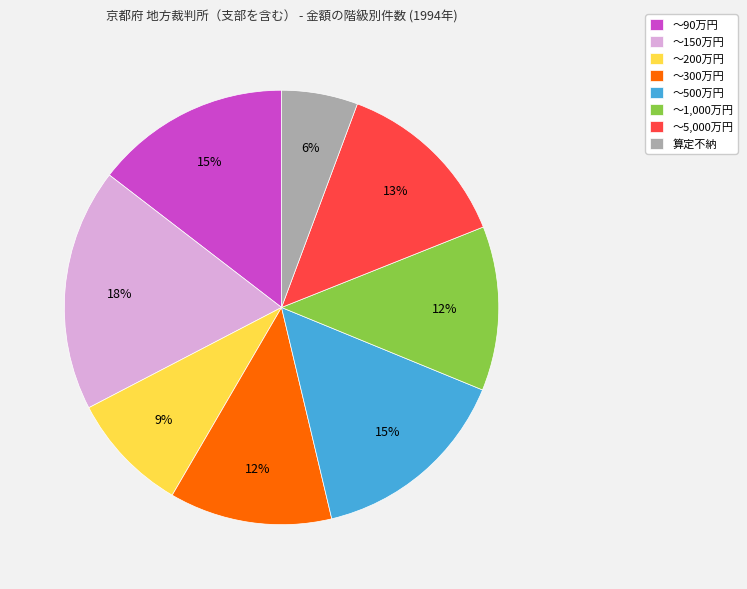

Which slice is the smallest?

算定不納